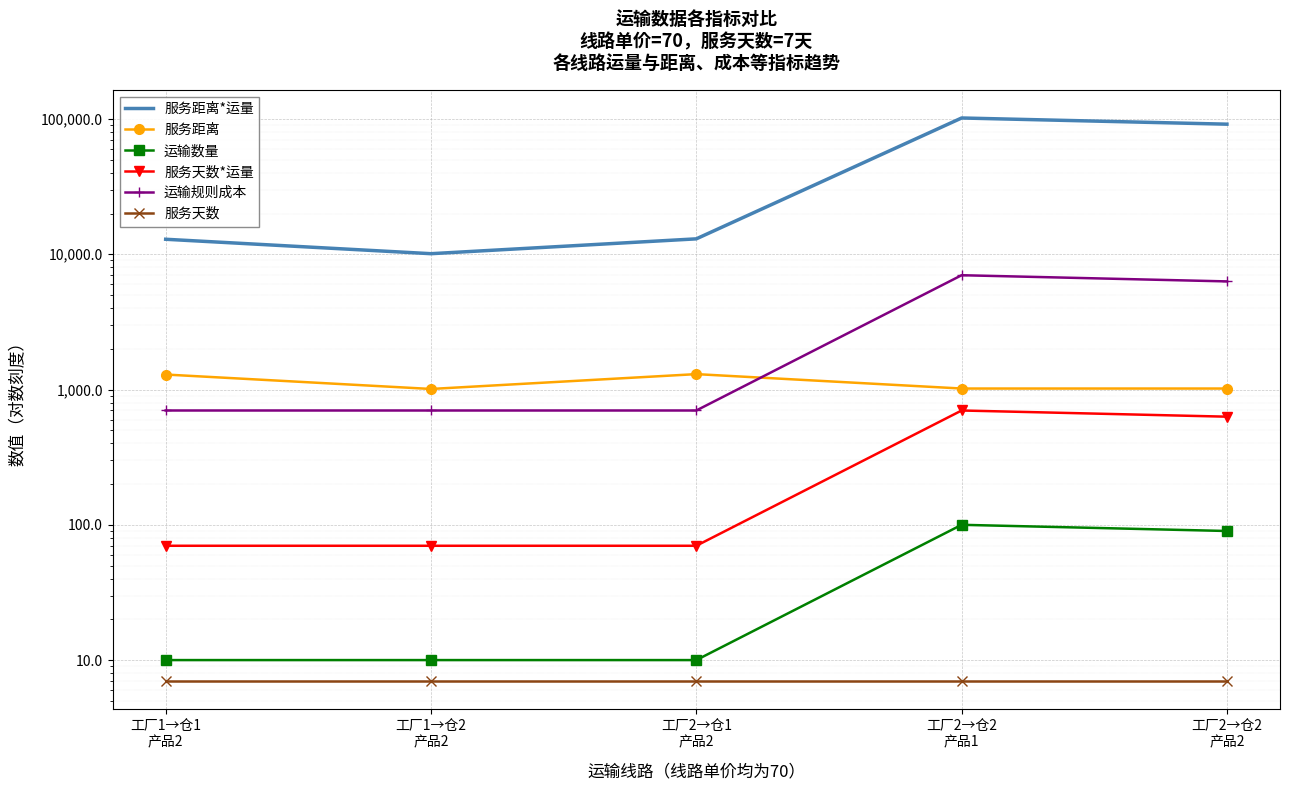

At which category does 服务天数*运量 reach its first local peak?

工厂2→仓2
产品1